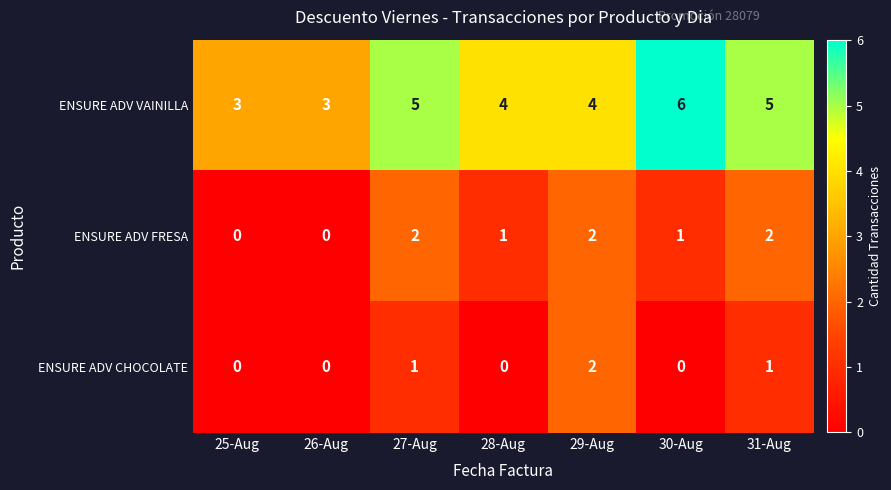

How many data points does each series have?

7